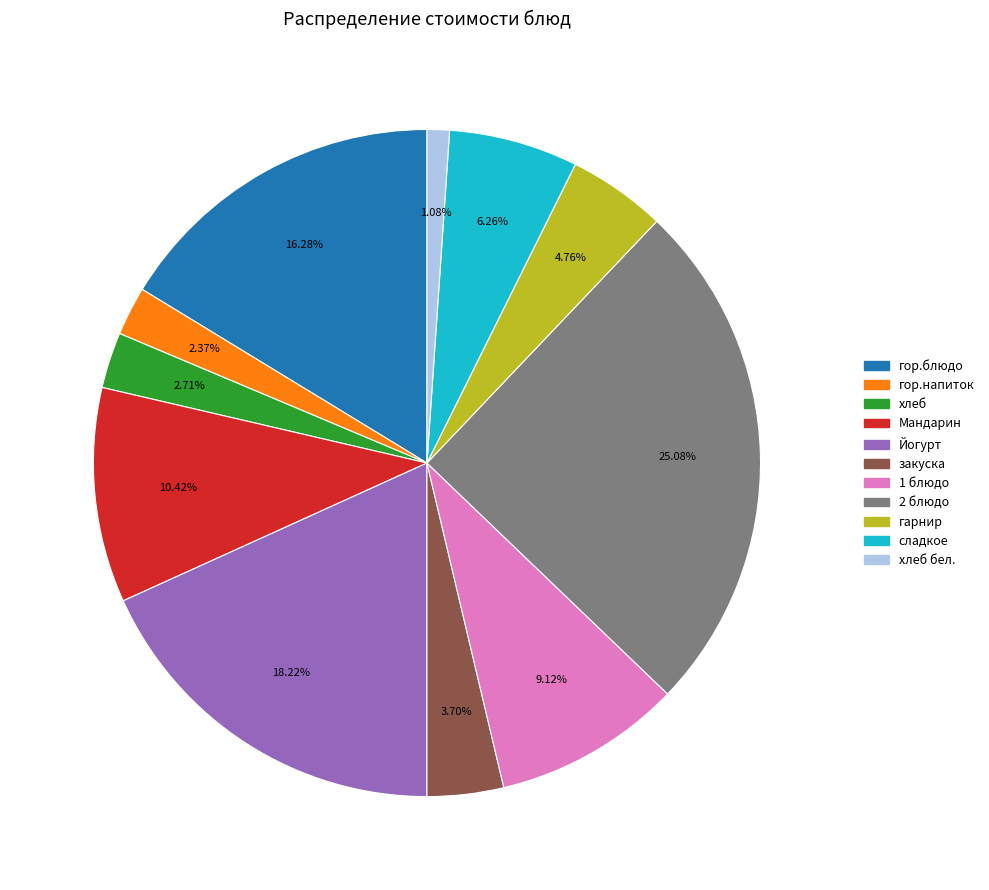

To the nearest percent, what is the difference between the largest and smallest slice percentages?

24%